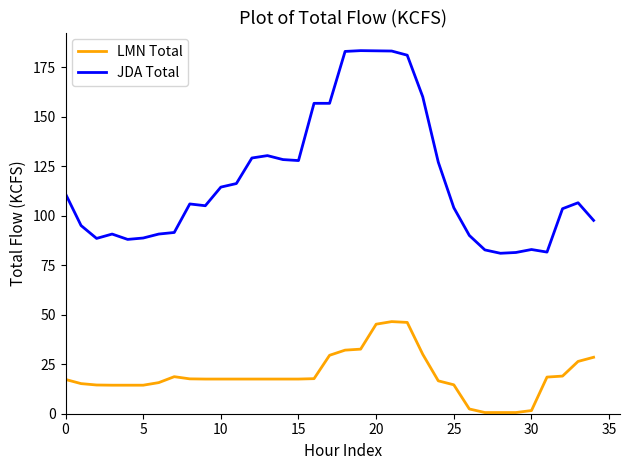

Rank the series by their average value, from highest to lowest.

JDA Total, LMN Total